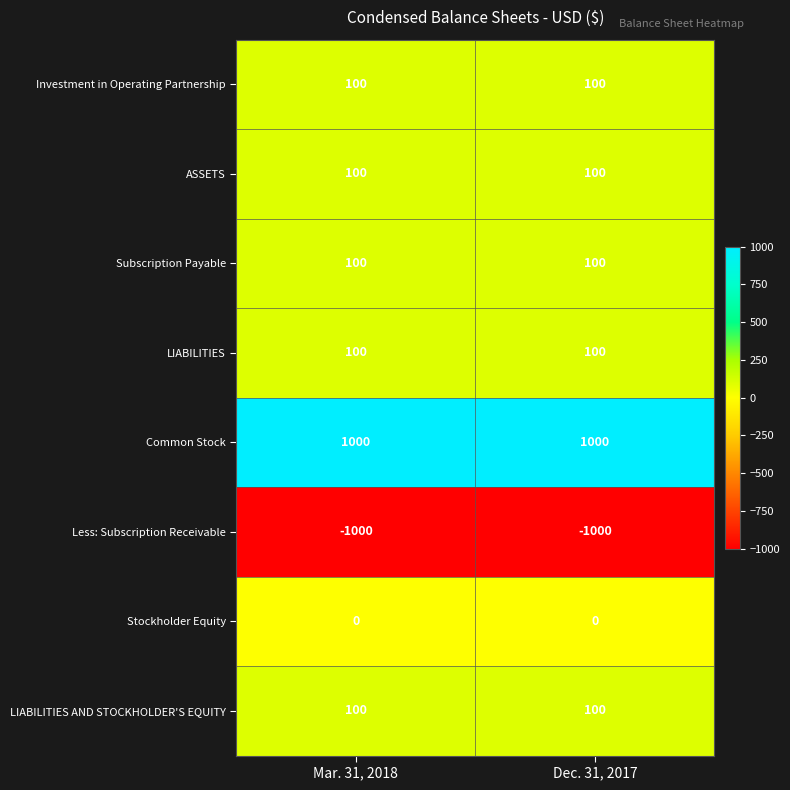

How many data points does each series have?

2